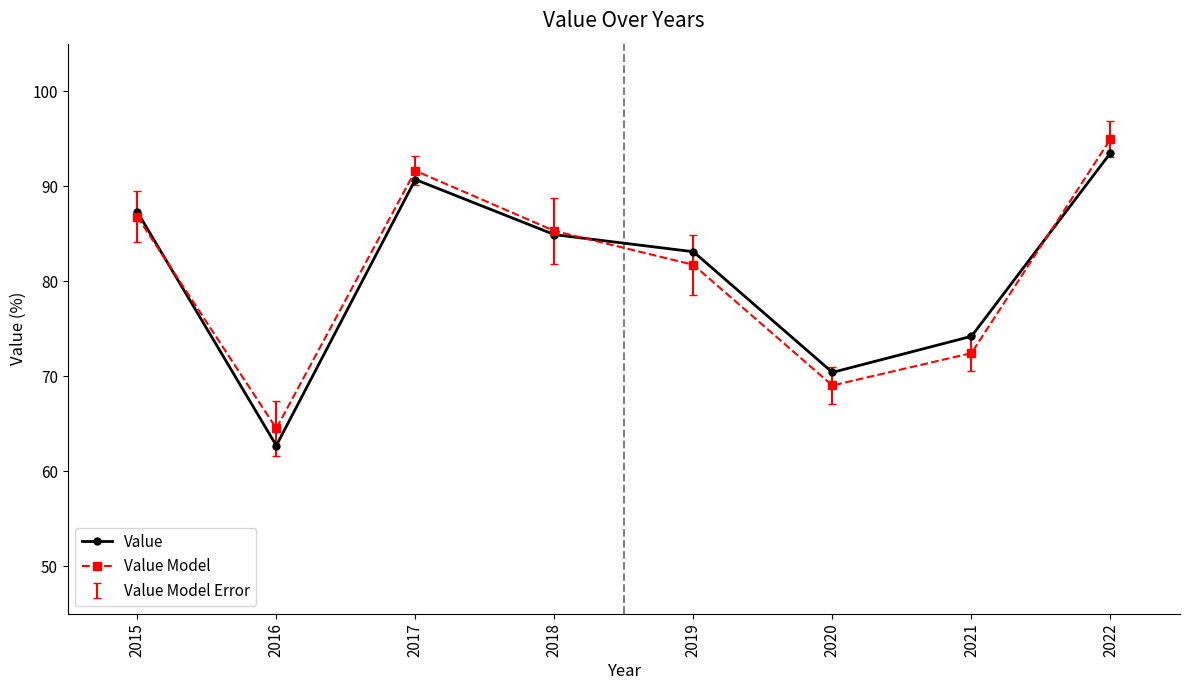

Is the value of Value at 2019 greater than the value of Value Model at 2016?

Yes